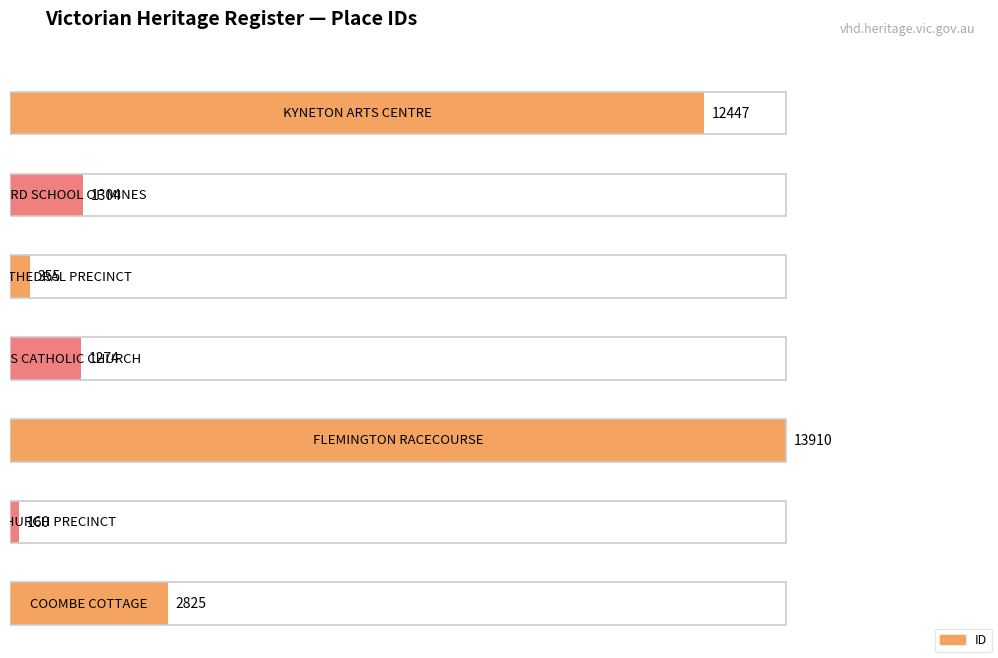

List the labels in order of value, largest first.

FLEMINGTON RACECOURSE, KYNETON ARTS CENTRE, COOMBE COTTAGE, DAYLESFORD SCHOOL OF MINES, ST KILIANS CATHOLIC CHURCH, ST PATRICKS CATHEDRAL PRECINCT, ST ANDREWS CHURCH PRECINCT